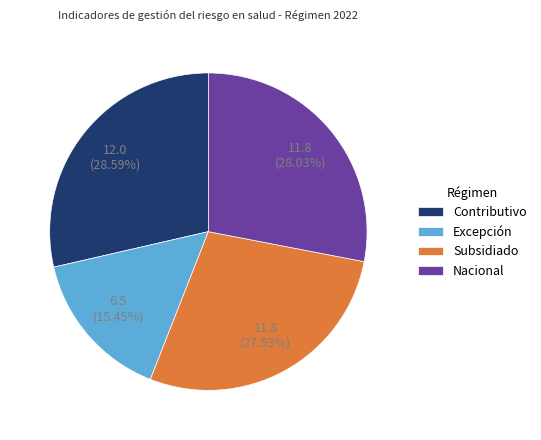

To the nearest percent, what percentage of the pie is Contributivo?

29%